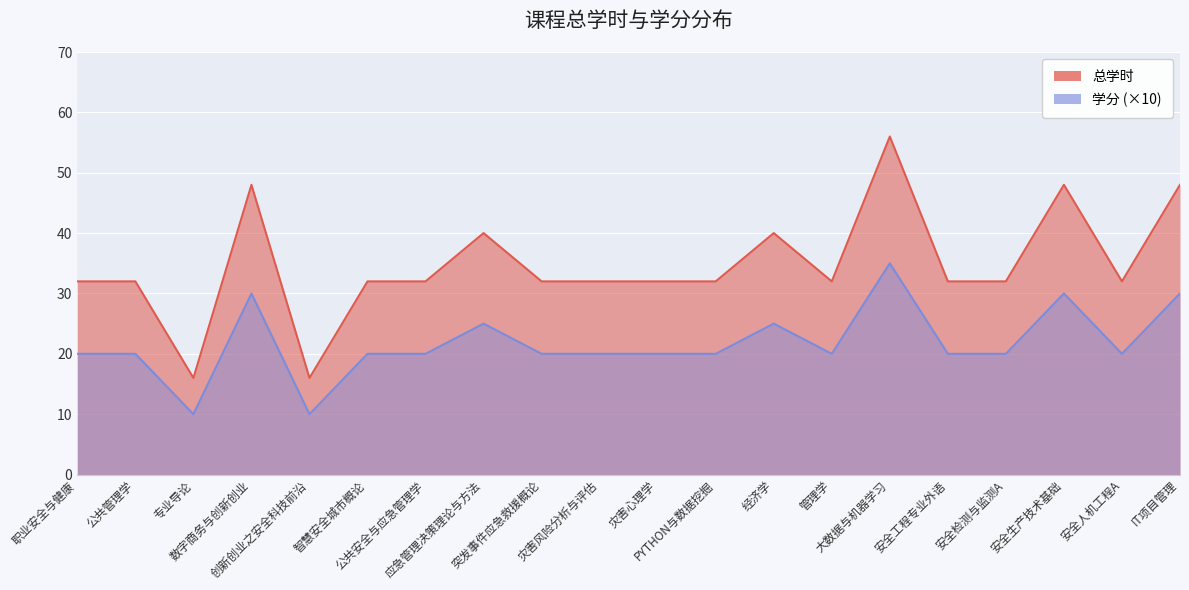

Is the value of 总学时 at 灾害风险分析与评估 greater than the value of 学分 at 专业导论?

Yes